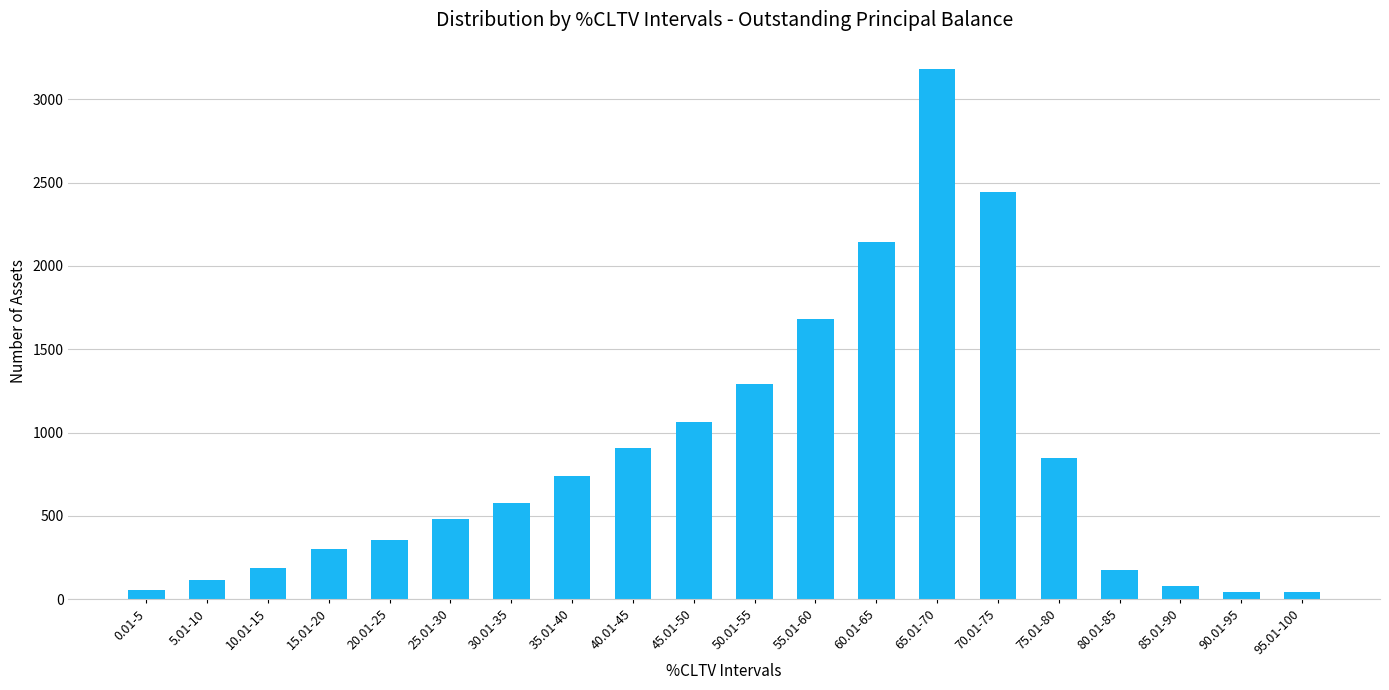

How many values are below 577?

10